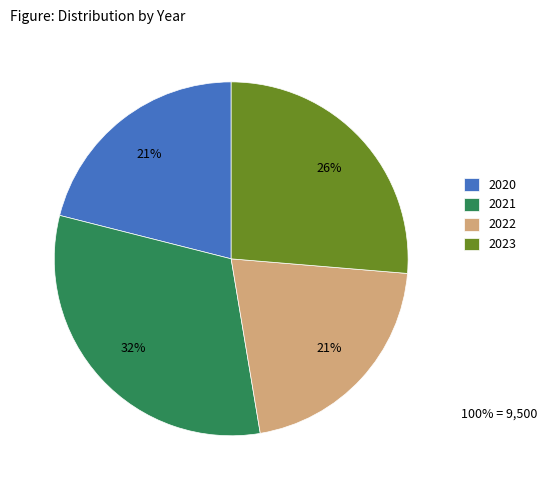

Which has a higher value, 2022 or 2023?

2023